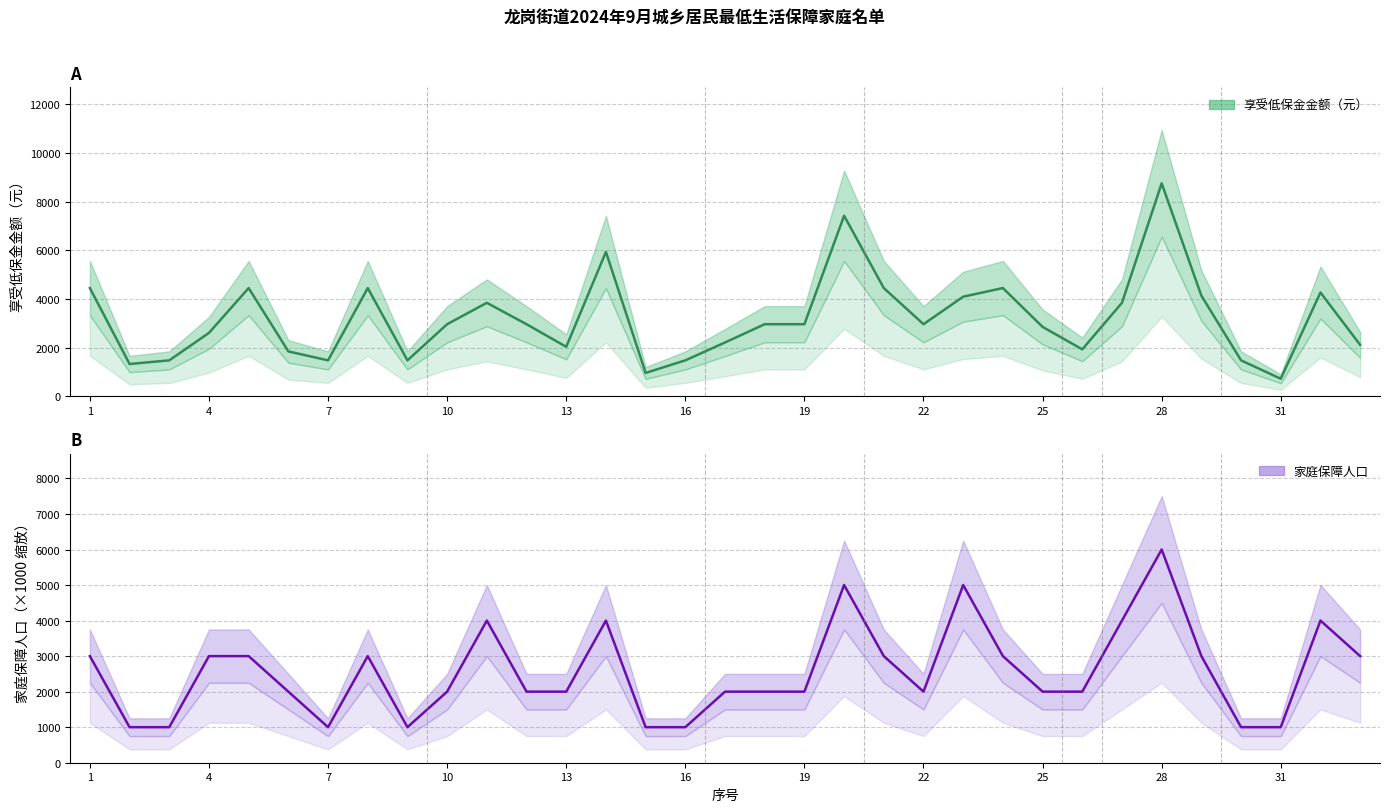

At how many categories does at least one series exceed 5161?

3